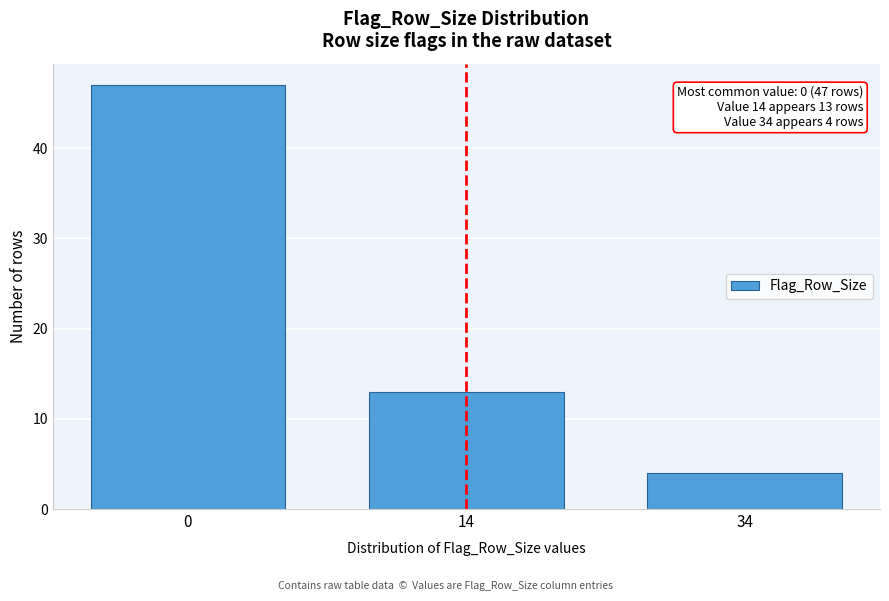

Reading left to right, what are all the values shown in this chart?

47	13	4